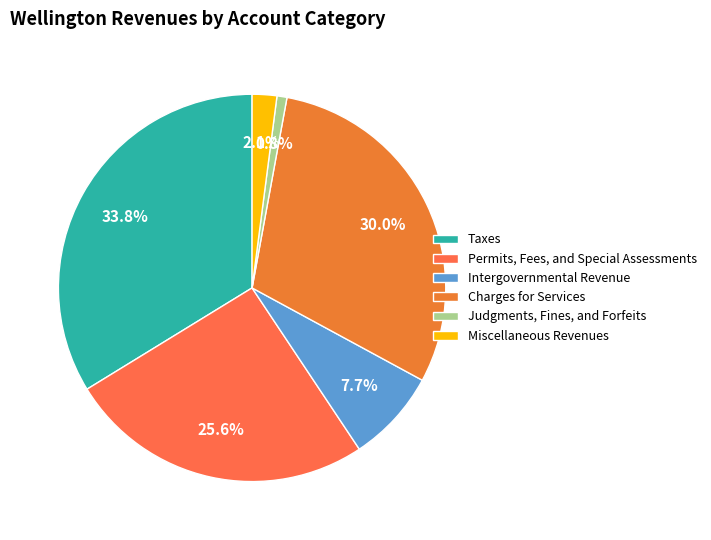

Rank the categories by value from highest to lowest.

Taxes, Charges for Services, Permits, Fees, and Special Assessments, Intergovernmental Revenue, Miscellaneous Revenues, Judgments, Fines, and Forfeits